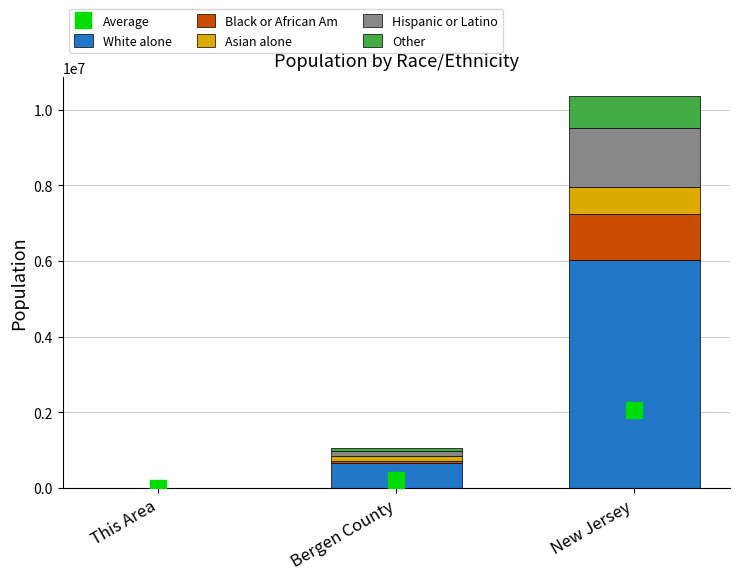

Which series reaches the minimum Y coordinate?

Black or African Am